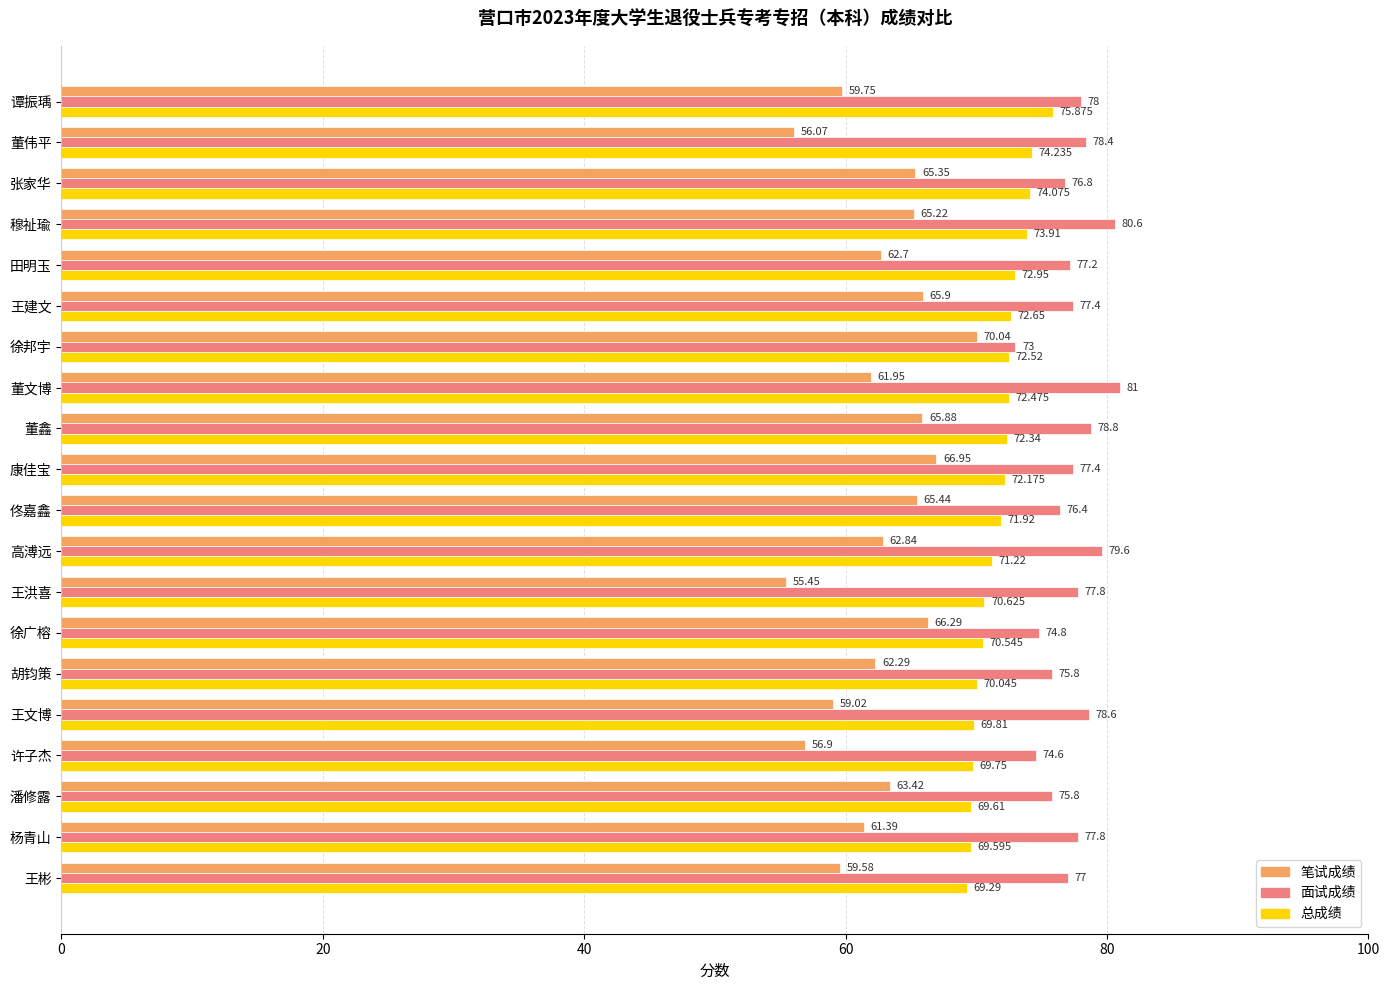

Rank the categories by 笔试成绩 value from highest to lowest.

徐邦宇, 康佳宝, 徐广榕, 王建文, 董鑫, 佟嘉鑫, 张家华, 穆祉瑜, 潘修露, 高溥远, 田明玉, 胡钧策, 董文博, 杨青山, 谭振瑀, 王彬, 王文博, 许子杰, 董伟平, 王洪喜